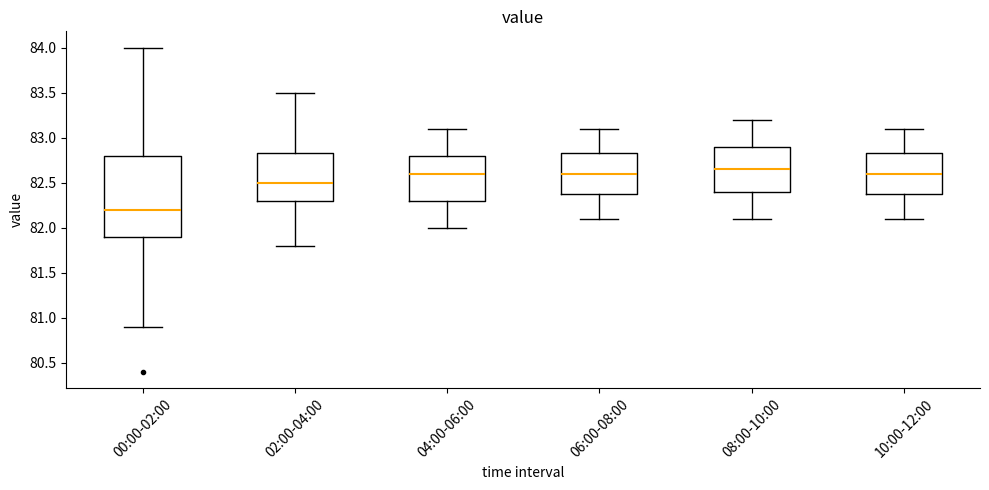

Comparing the boxes themselves (not the whiskers), which one is the tallest?

00:00-02:00